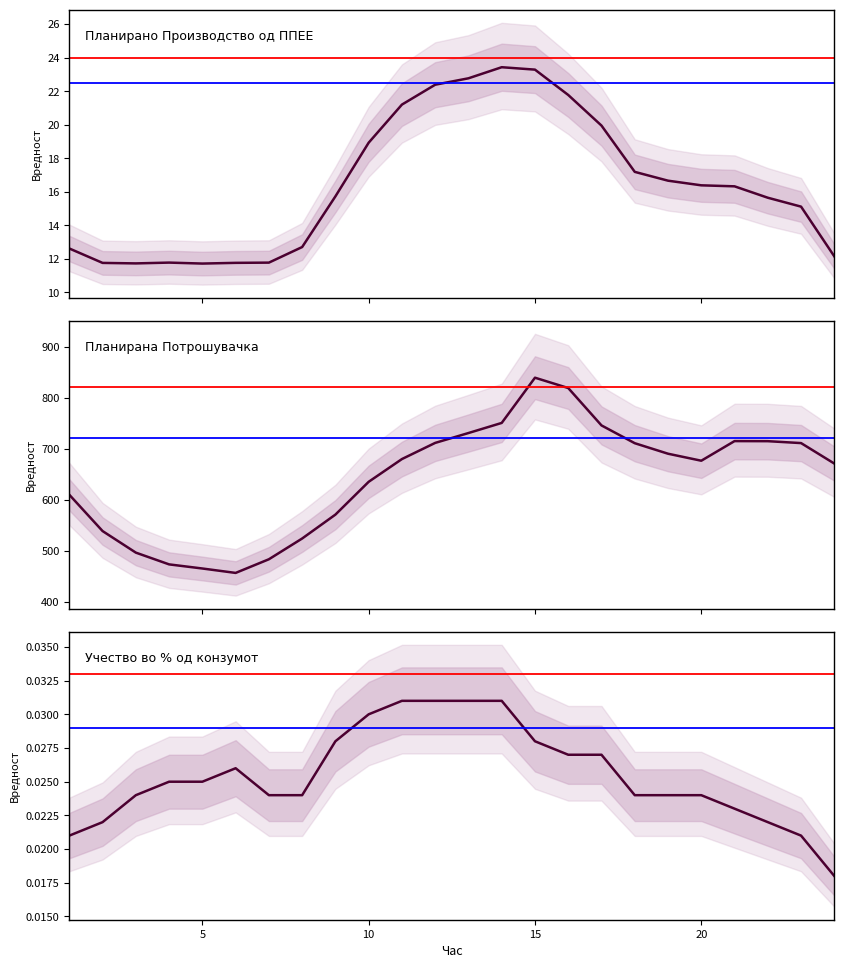

What are all the series names shown in the legend?

Планирано Производство од ППЕЕ, Планирана Потрошувачка, Учество во % од конзумот